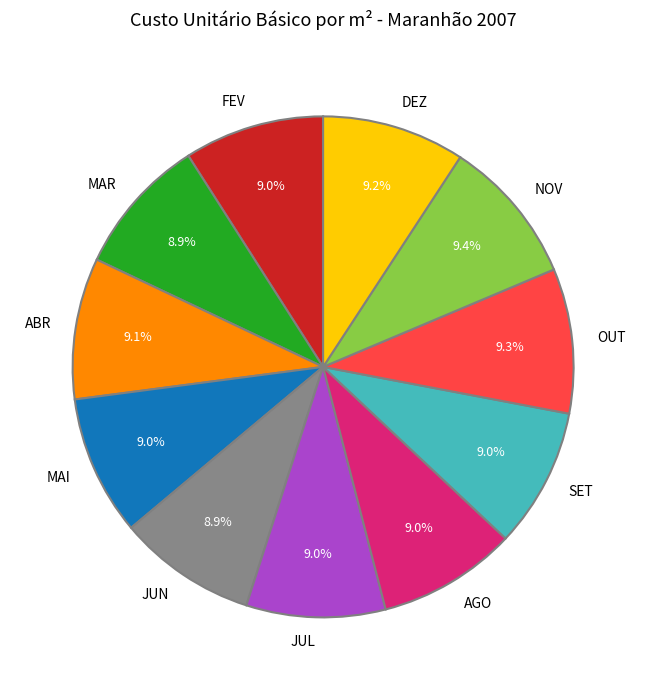

Is the sum of FEV and MAI greater than half?

No